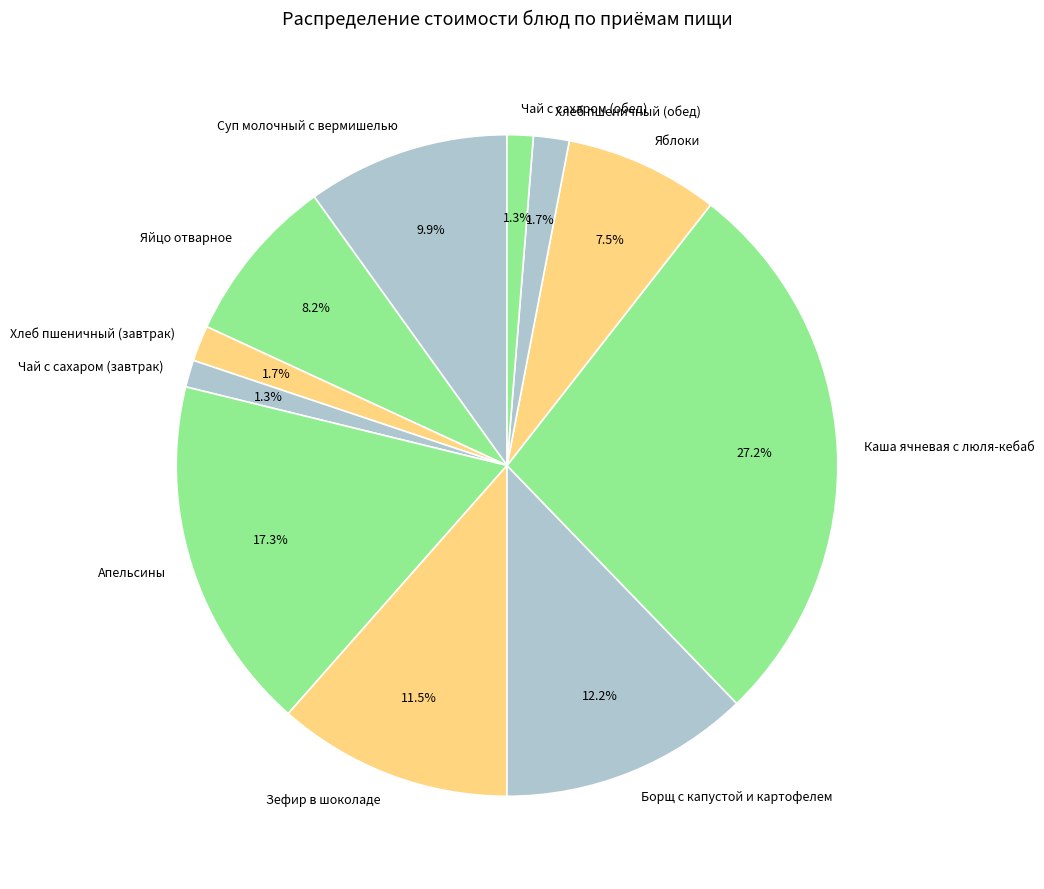

What is the ratio of the value at Апельсины to the value at Борщ с капустой и картофелем?

1.4